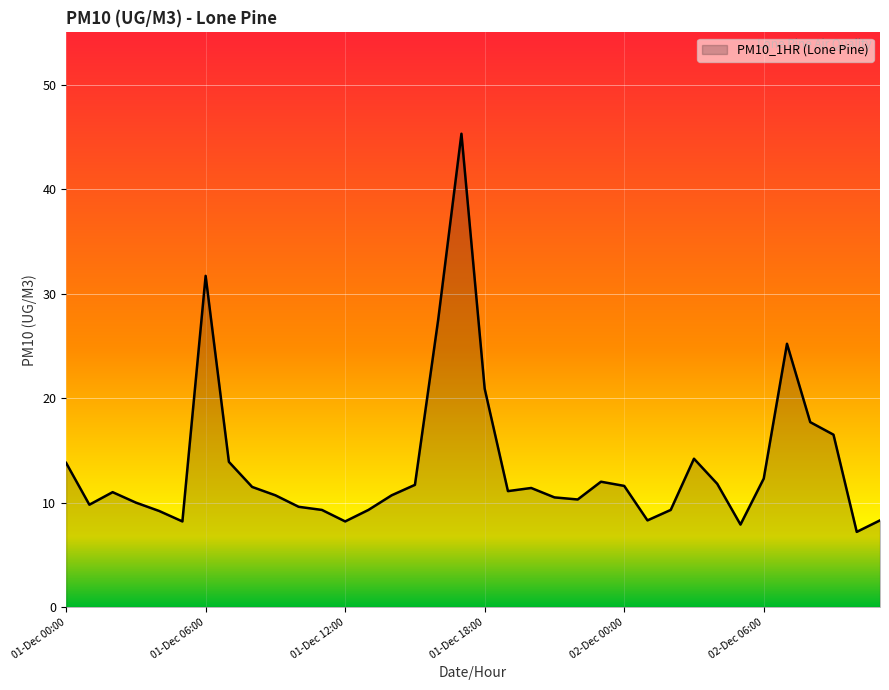

What is the greatest value displayed?

45.3